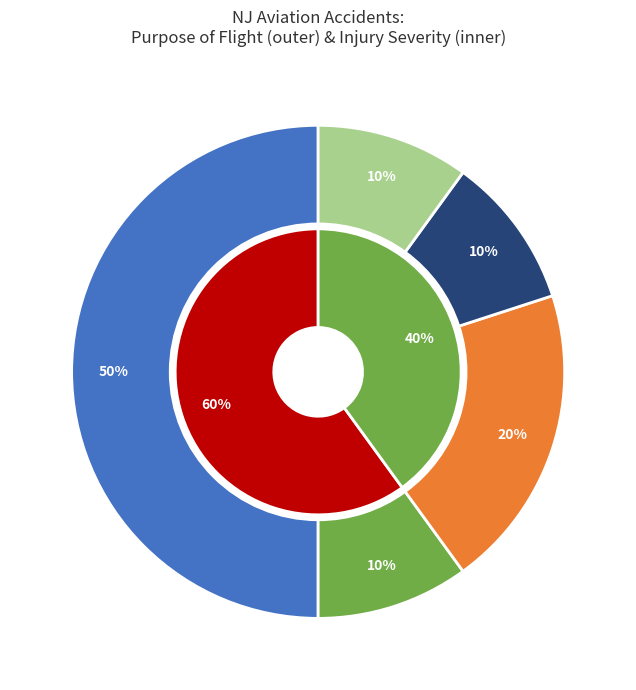

Which category has the biggest portion of the pie?

Personal